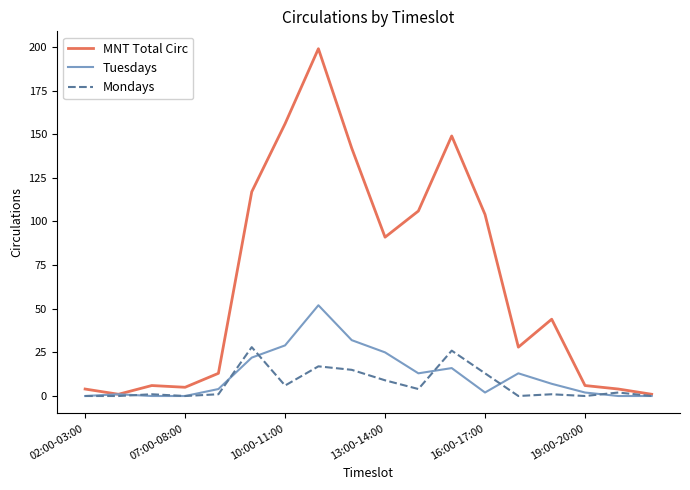

Which series has the largest range (max minus min)?

MNT Total Circ